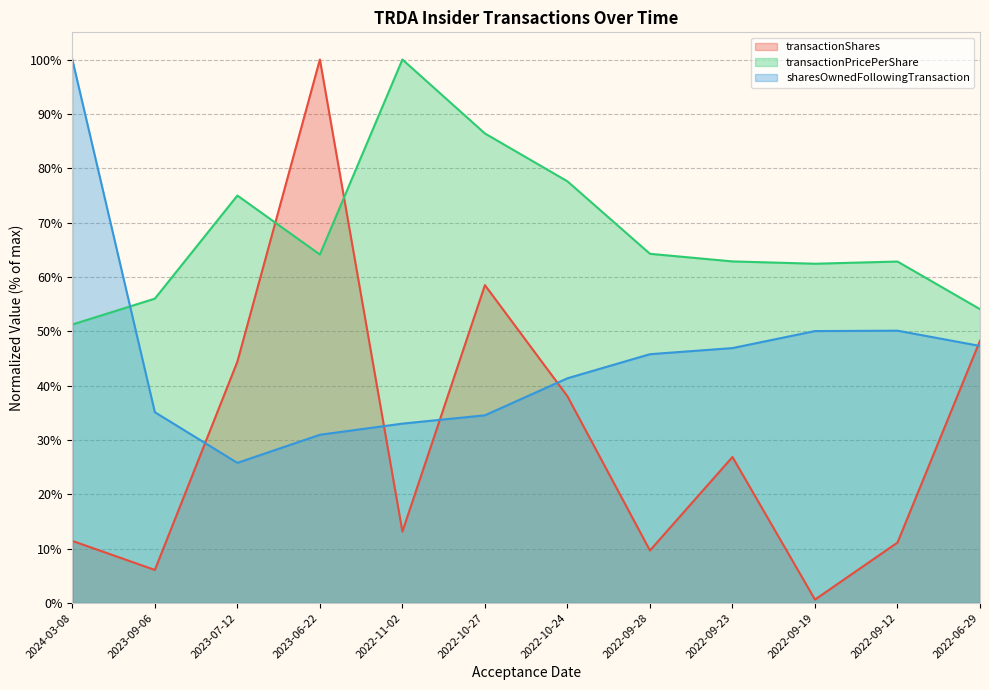

Rank the series by their maximum value, from lowest to highest.

transactionShares, transactionPricePerShare, sharesOwnedFollowingTransaction